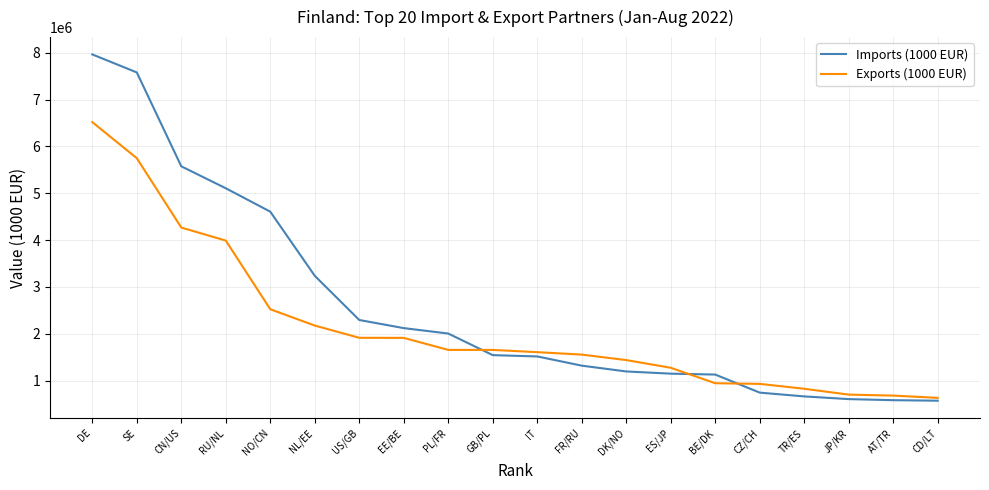

Rank the series by their maximum value, from lowest to highest.

Exports (1000 EUR), Imports (1000 EUR)